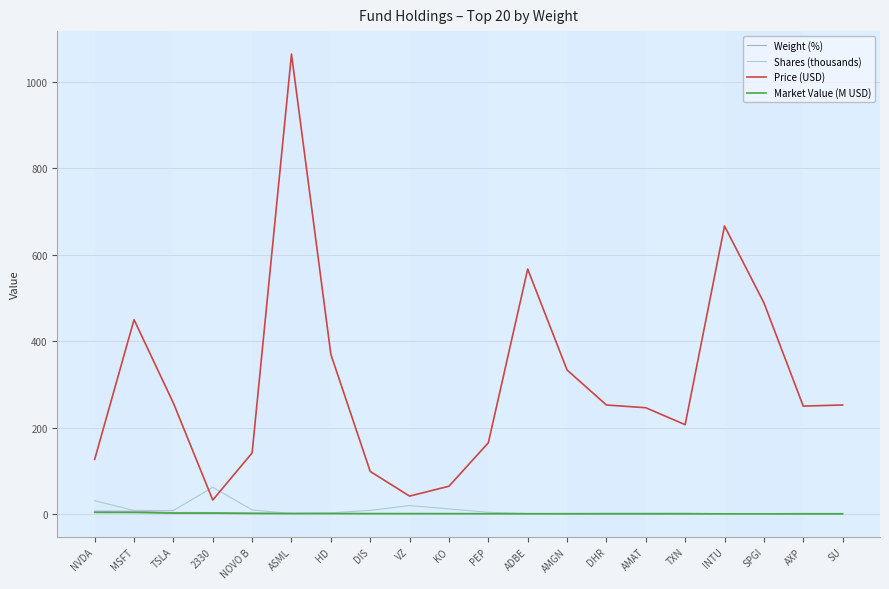

Does the chart display data point markers on the line(s)?

No